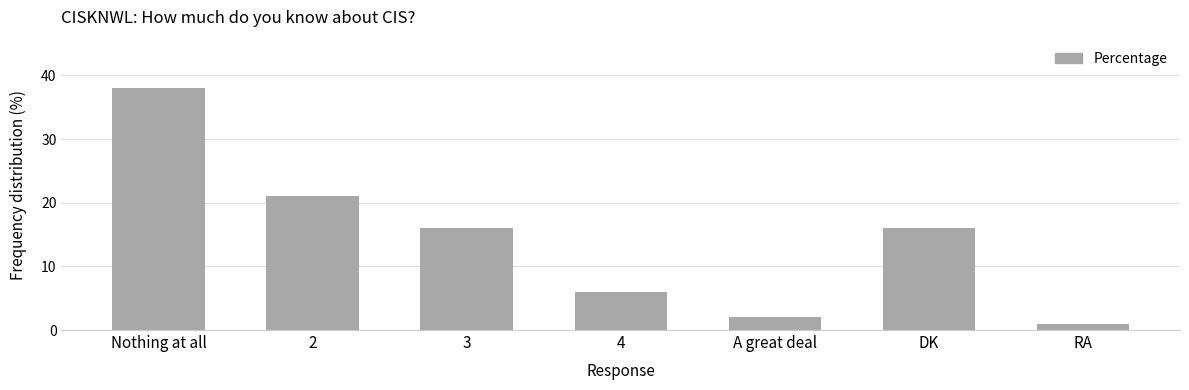

How many bars are there in total?

7